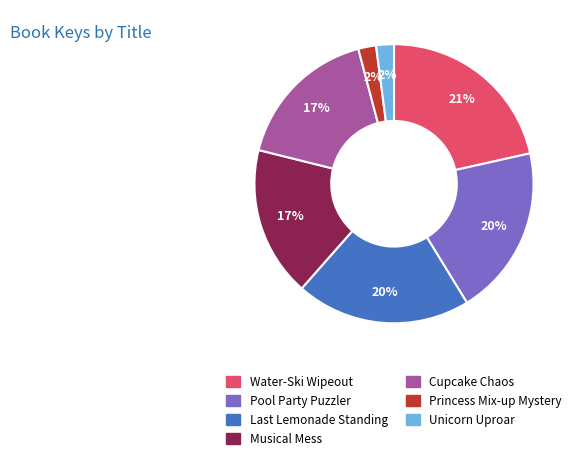

To the nearest percent, what is the difference between the largest and smallest slice percentages?

19%